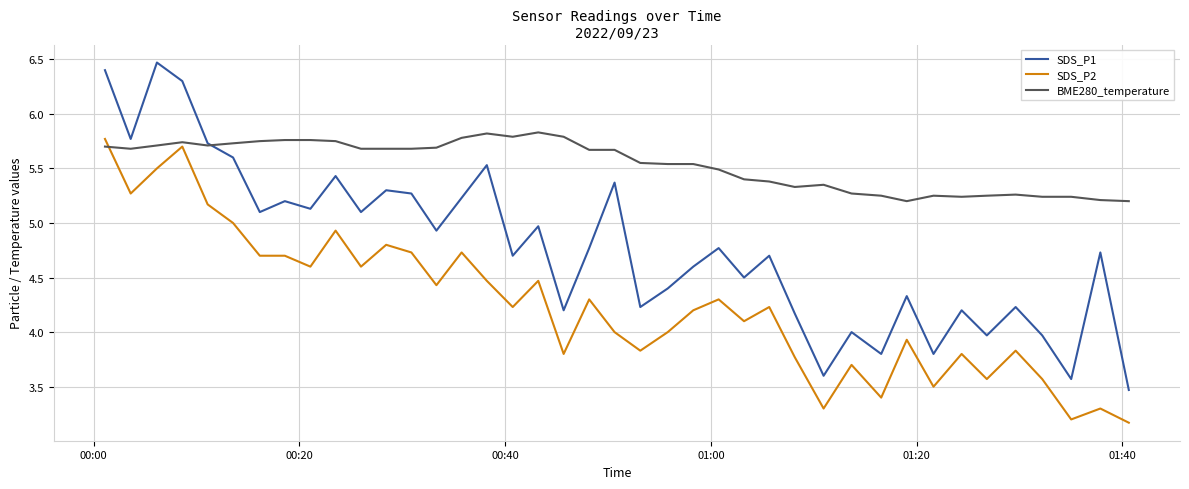

Which series has the largest total across all categories?

BME280_temperature